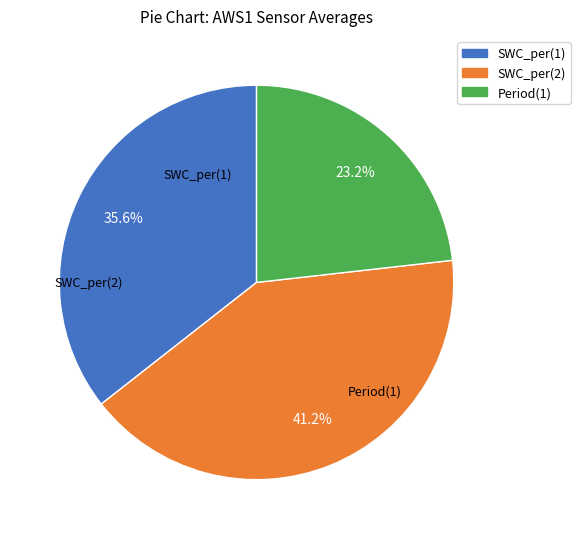

Does Period(1) account for over 50% of the chart?

No